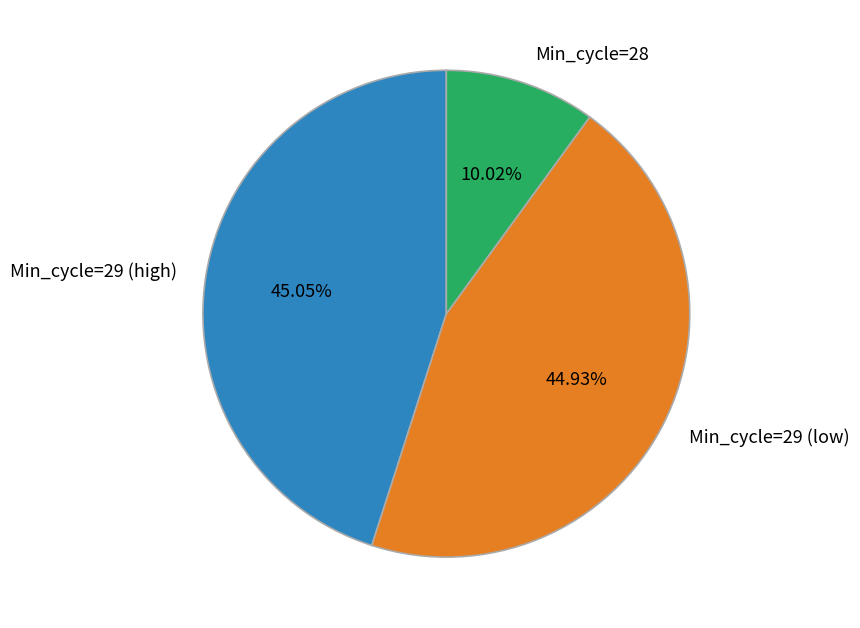

Do Min_cycle=29 (low) and Min_cycle=28 together represent more than half of the pie?

Yes